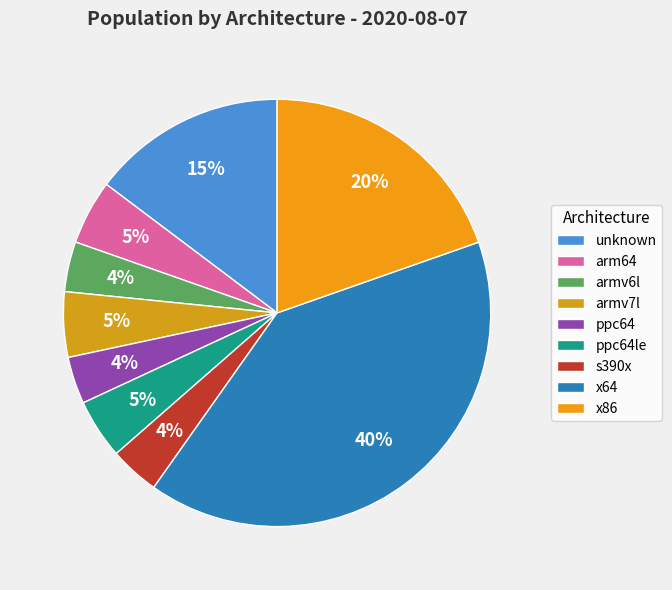

Is the sum of armv6l and armv7l greater than half?

No